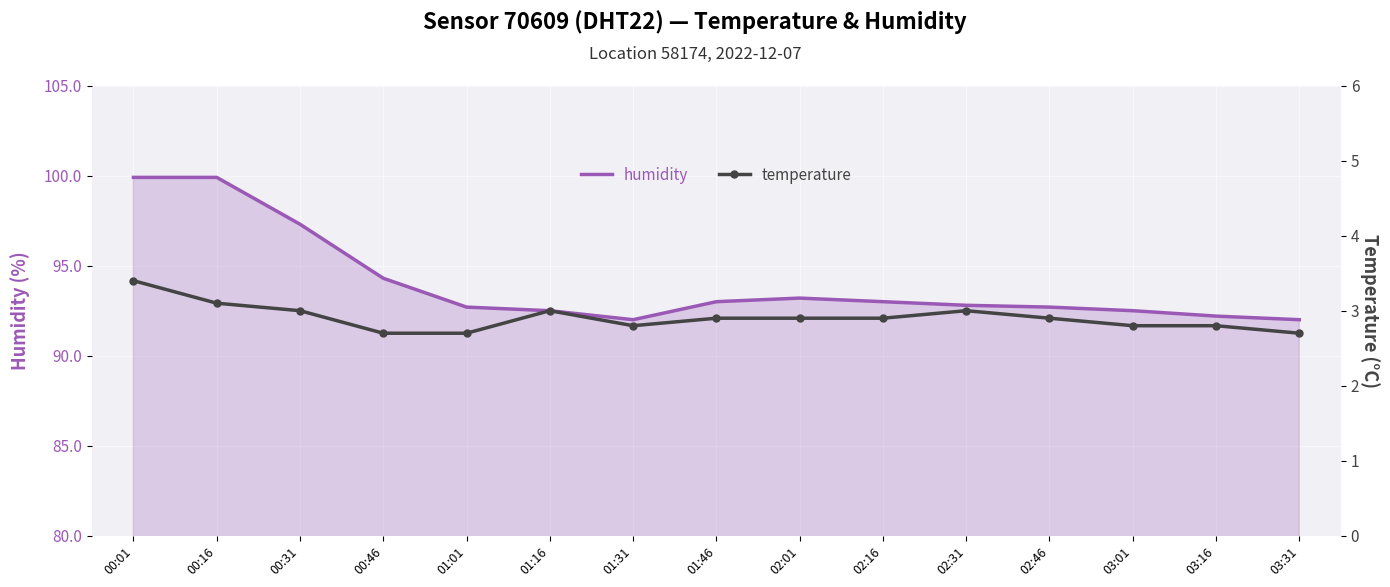

Which series has the largest range (max minus min)?

humidity